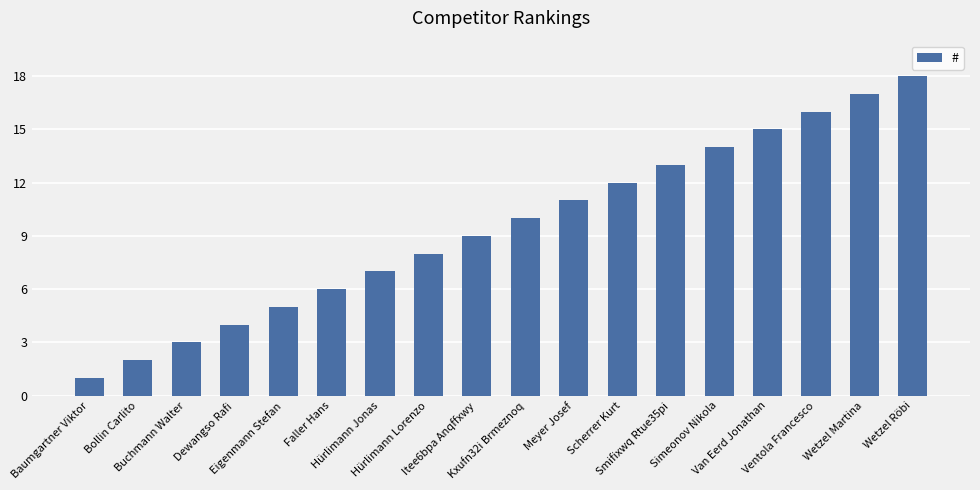

The value at Baumgartner Viktor is 2. True or false?

False